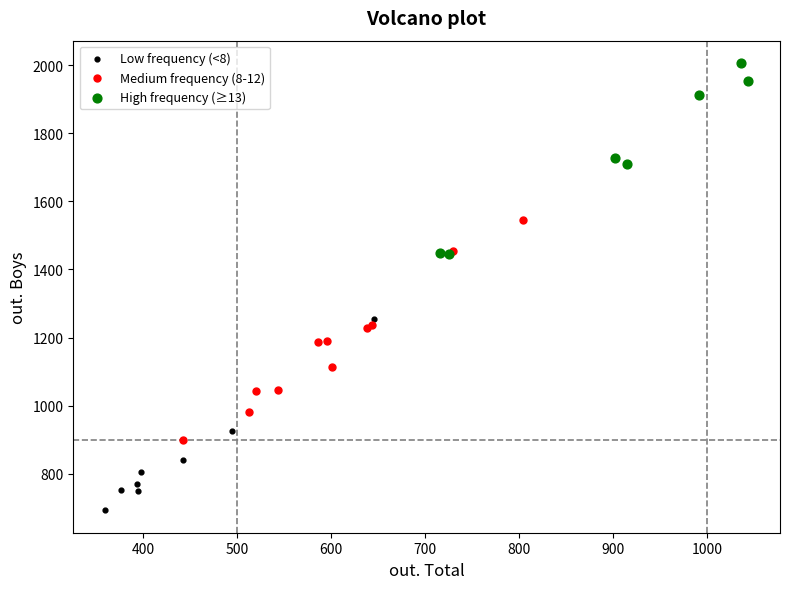

Which series contains the lowest Y value?

Low frequency (<8)